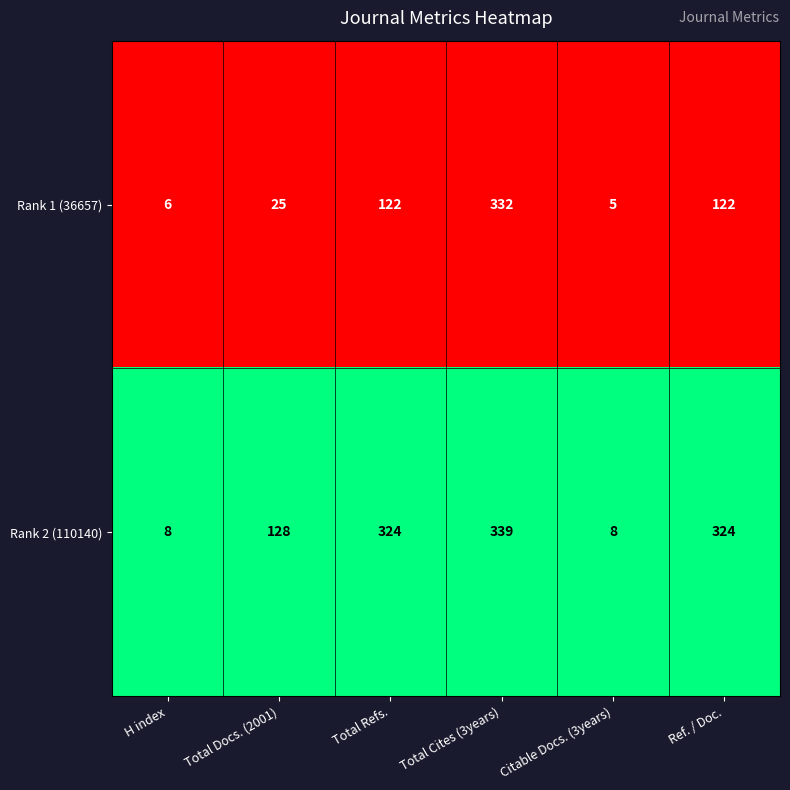

Rank the series by their maximum value, from lowest to highest.

Rank 1 (36657), Rank 2 (110140)